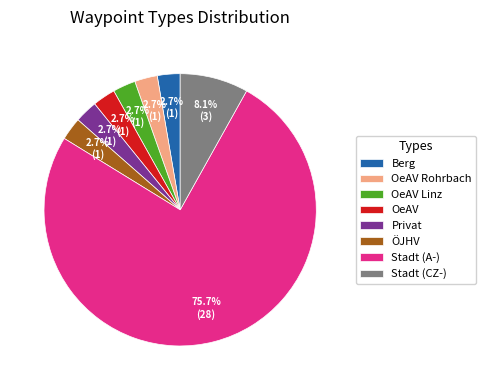

What percentage do Berg and Stadt (CZ-) together represent?

10.8%